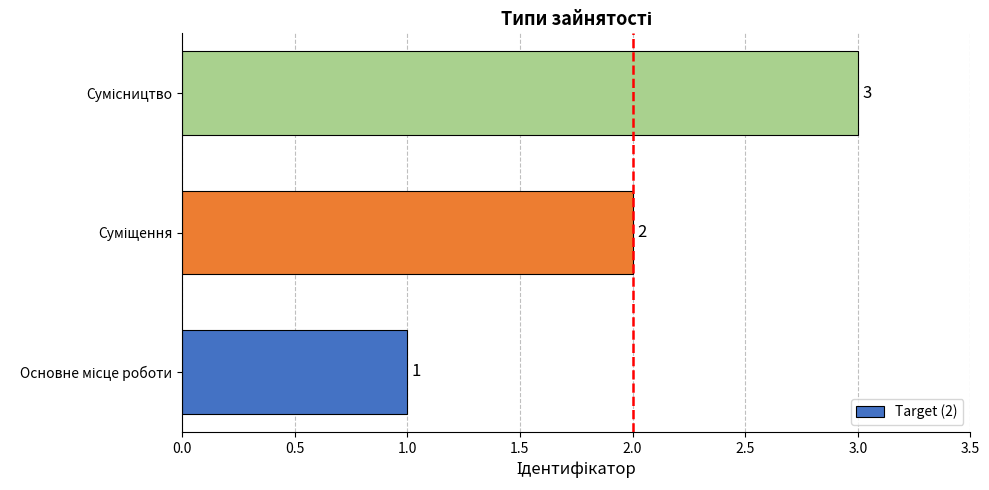

What is the greatest value displayed?

3